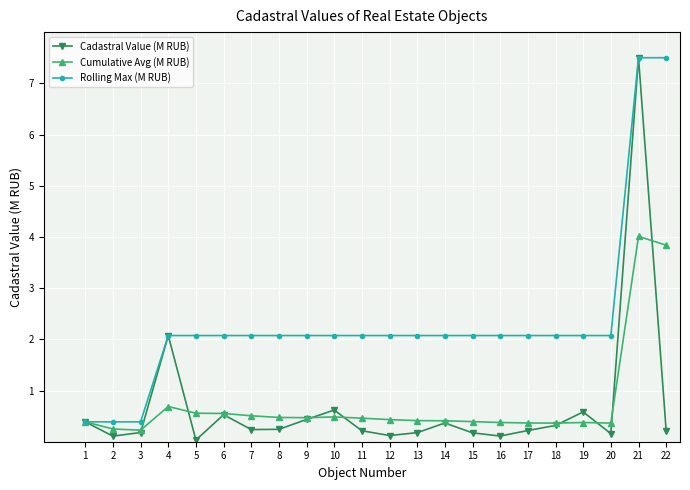

Where is the first local minimum for Cadastral Value (M RUB)?

2